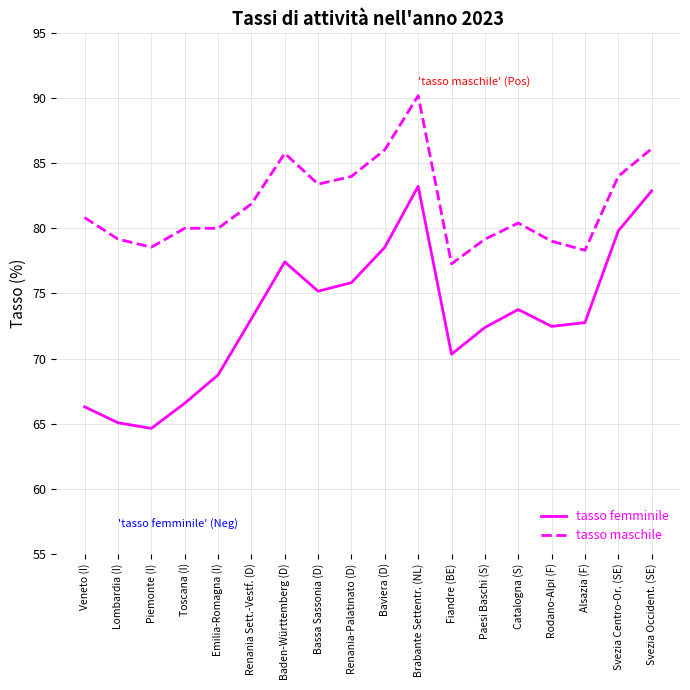

What position from the right is Renania Sett.-Vestf. (D)?

13